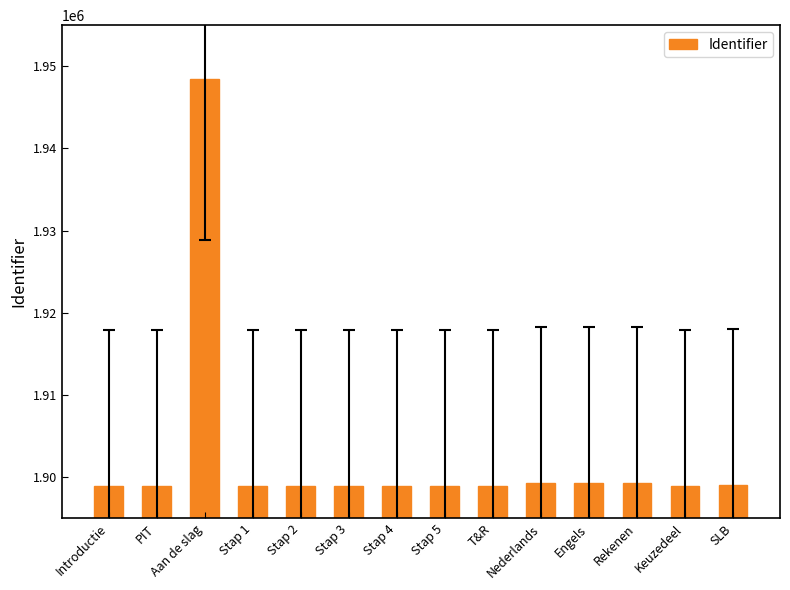

Are the bars horizontal?

No